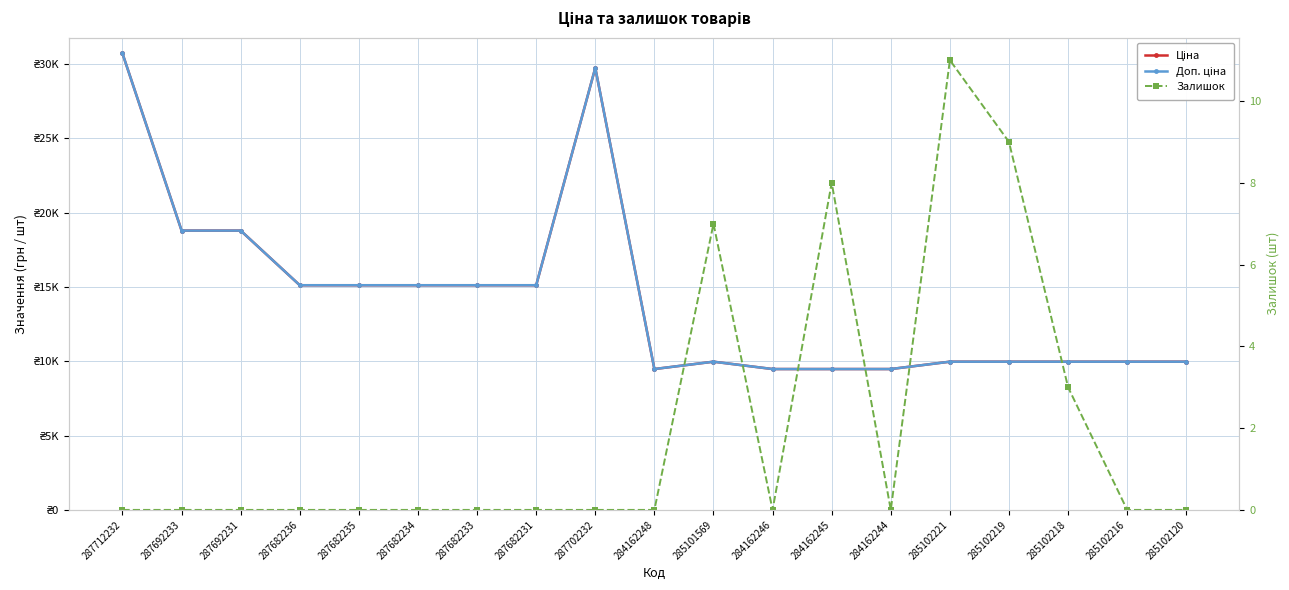

True or false: Залишок and Доп. ціна intersect in this chart.

False